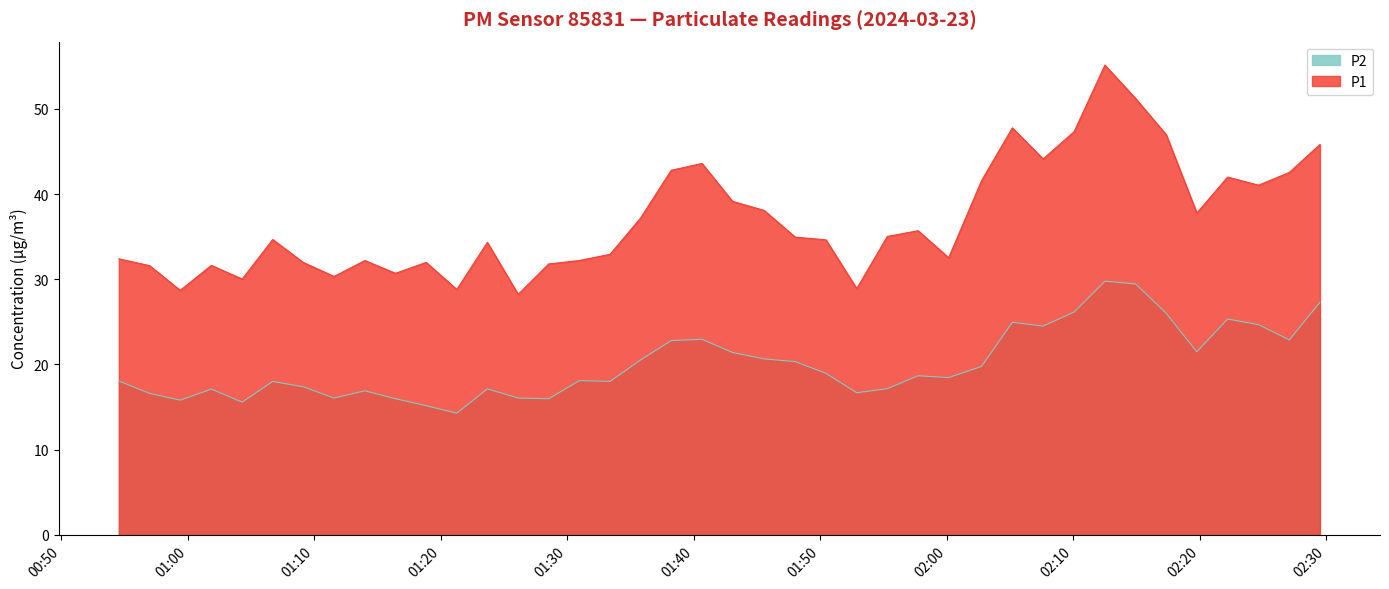

Does the chart have visible grid lines?

No